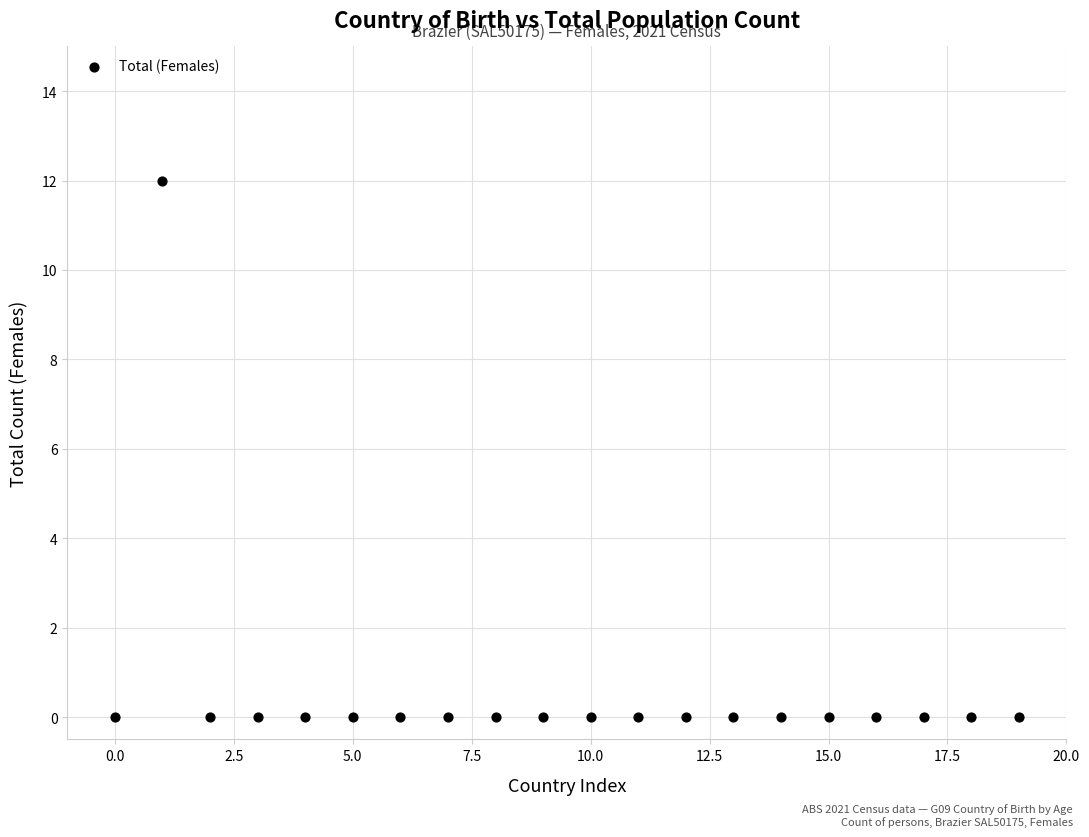

What is the range of Y values (max minus min)?

12